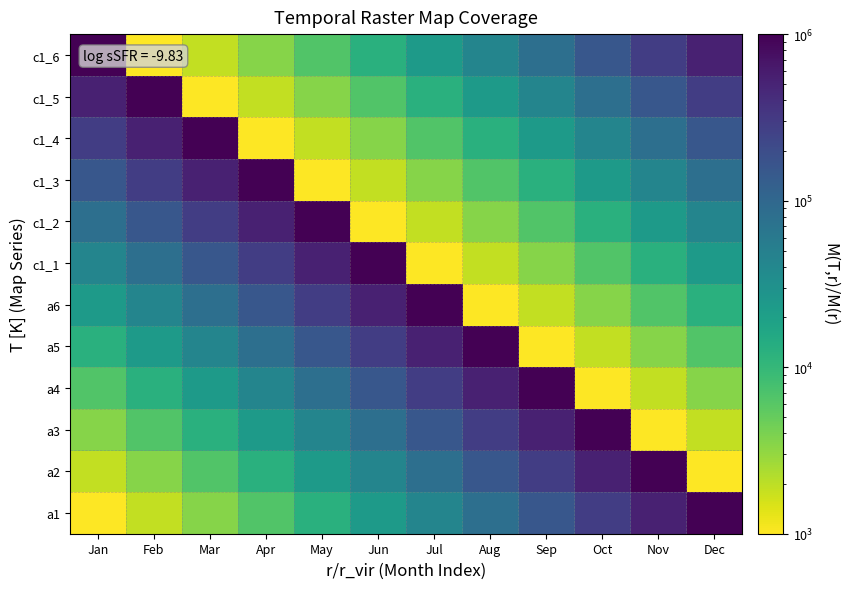

Reading left to right, extract all data points from this chart.

a1: Jan=1000.0	Feb=1873.8	Mar=3511.2	Apr=6579.3	May=12328.5	Jun=23101.3	Jul=43287.6	Aug=81113.1	Sep=151991.1	Oct=284803.6	Nov=533669.9	Dec=1000000.0
a2: Jan=1873.8	Feb=3511.2	Mar=6579.3	Apr=12328.5	May=23101.3	Jun=43287.6	Jul=81113.1	Aug=151991.1	Sep=284803.6	Oct=533669.9	Nov=1000000.0	Dec=1000.0
a3: Jan=3511.2	Feb=6579.3	Mar=12328.5	Apr=23101.3	May=43287.6	Jun=81113.1	Jul=151991.1	Aug=284803.6	Sep=533669.9	Oct=1000000.0	Nov=1000.0	Dec=1873.8
a4: Jan=6579.3	Feb=12328.5	Mar=23101.3	Apr=43287.6	May=81113.1	Jun=151991.1	Jul=284803.6	Aug=533669.9	Sep=1000000.0	Oct=1000.0	Nov=1873.8	Dec=3511.2
a5: Jan=12328.5	Feb=23101.3	Mar=43287.6	Apr=81113.1	May=151991.1	Jun=284803.6	Jul=533669.9	Aug=1000000.0	Sep=1000.0	Oct=1873.8	Nov=3511.2	Dec=6579.3
a6: Jan=23101.3	Feb=43287.6	Mar=81113.1	Apr=151991.1	May=284803.6	Jun=533669.9	Jul=1000000.0	Aug=1000.0	Sep=1873.8	Oct=3511.2	Nov=6579.3	Dec=12328.5
c1_1: Jan=43287.6	Feb=81113.1	Mar=151991.1	Apr=284803.6	May=533669.9	Jun=1000000.0	Jul=1000.0	Aug=1873.8	Sep=3511.2	Oct=6579.3	Nov=12328.5	Dec=23101.3
c1_2: Jan=81113.1	Feb=151991.1	Mar=284803.6	Apr=533669.9	May=1000000.0	Jun=1000.0	Jul=1873.8	Aug=3511.2	Sep=6579.3	Oct=12328.5	Nov=23101.3	Dec=43287.6
c1_3: Jan=151991.1	Feb=284803.6	Mar=533669.9	Apr=1000000.0	May=1000.0	Jun=1873.8	Jul=3511.2	Aug=6579.3	Sep=12328.5	Oct=23101.3	Nov=43287.6	Dec=81113.1
c1_4: Jan=284803.6	Feb=533669.9	Mar=1000000.0	Apr=1000.0	May=1873.8	Jun=3511.2	Jul=6579.3	Aug=12328.5	Sep=23101.3	Oct=43287.6	Nov=81113.1	Dec=151991.1
c1_5: Jan=533669.9	Feb=1000000.0	Mar=1000.0	Apr=1873.8	May=3511.2	Jun=6579.3	Jul=12328.5	Aug=23101.3	Sep=43287.6	Oct=81113.1	Nov=151991.1	Dec=284803.6
c1_6: Jan=1000000.0	Feb=1000.0	Mar=1873.8	Apr=3511.2	May=6579.3	Jun=12328.5	Jul=23101.3	Aug=43287.6	Sep=81113.1	Oct=151991.1	Nov=284803.6	Dec=533669.9